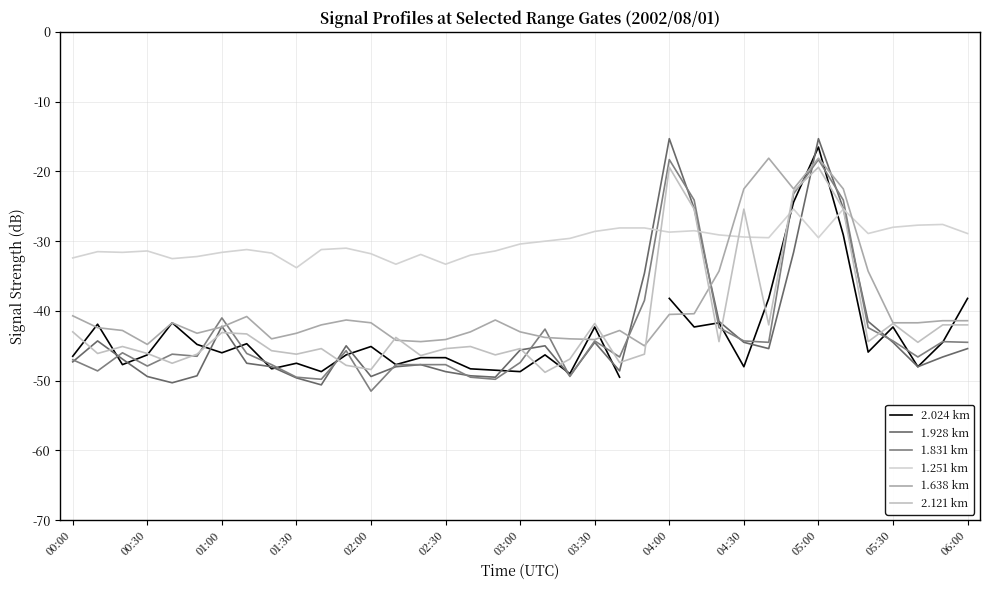

How many interior local valleys does the 1.251 km series have?

9